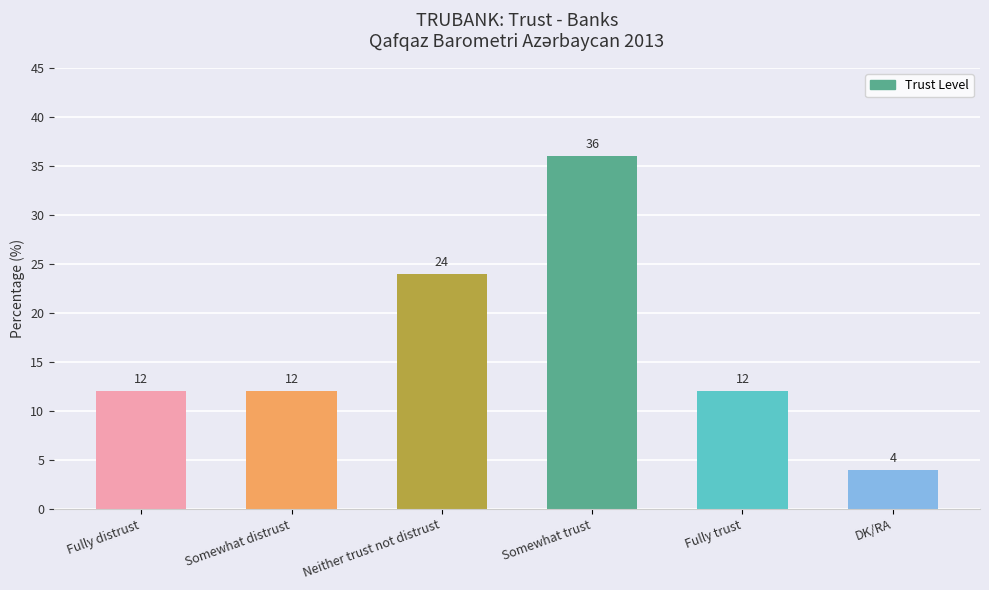

How many data points are less than 12?

1